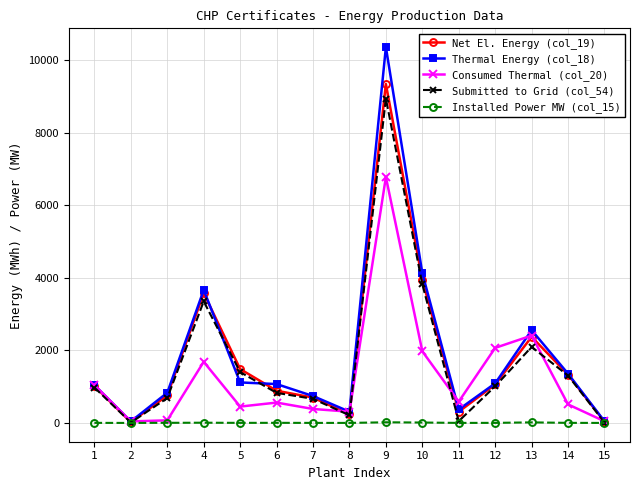

What is the sum of the Net El. Energy (col_19) values at 3 and 8?

990.2